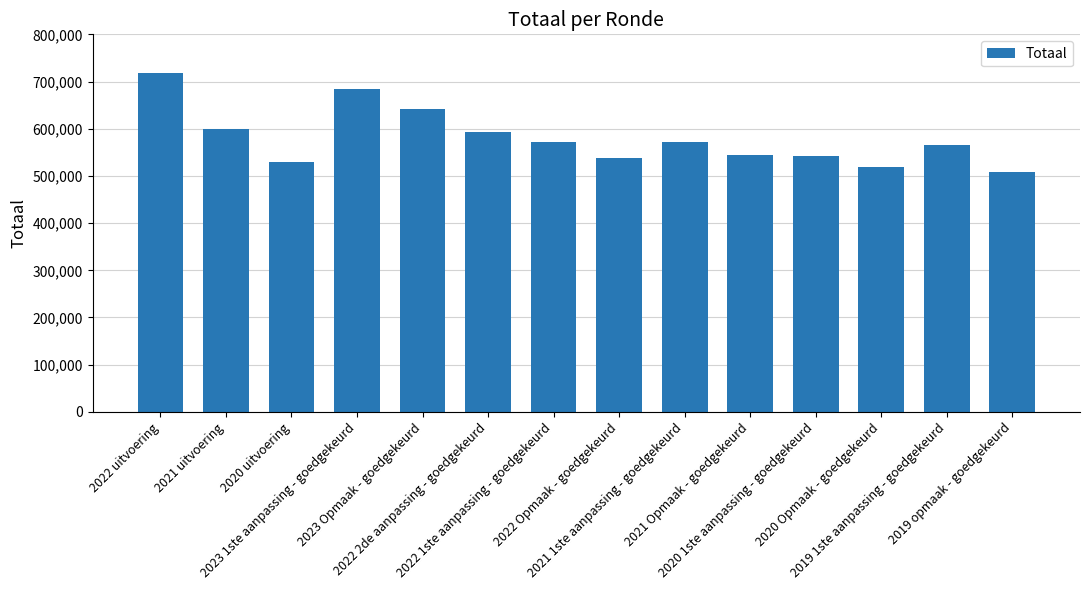

Between 2019 opmaak - goedgekeurd and 2021 uitvoering, which is larger?

2021 uitvoering